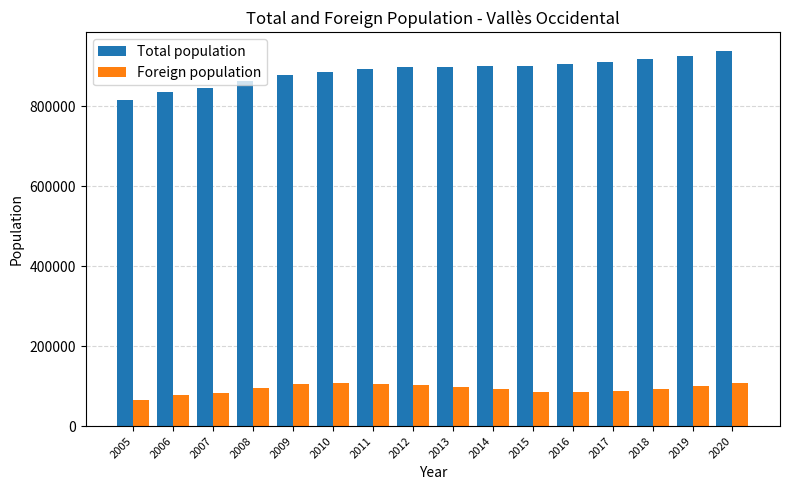

At which category is the sum across all series the highest?

2020